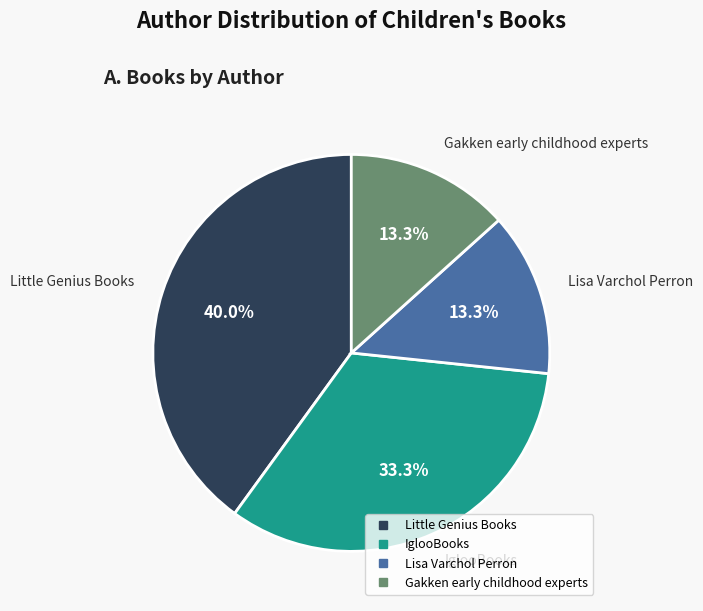

Is there any slice that represents more than half of the pie?

No